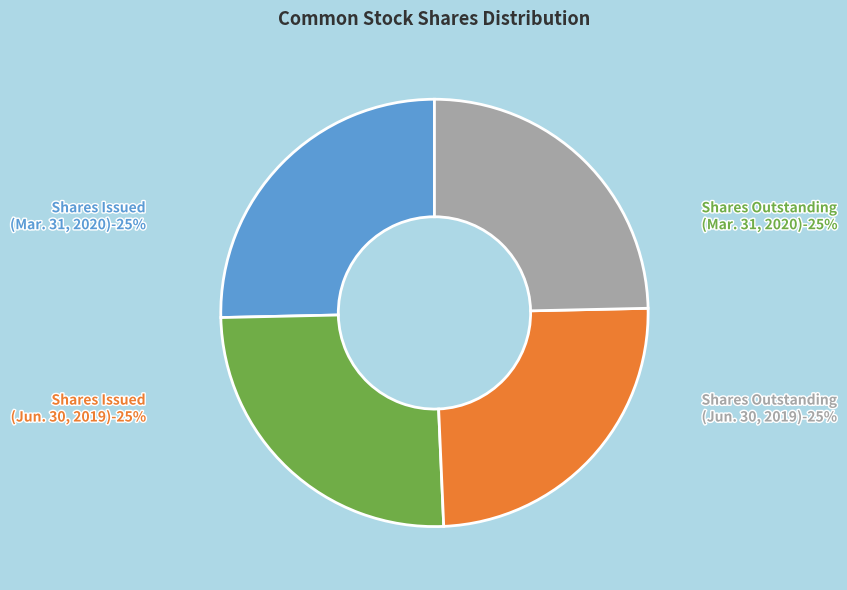

To the nearest percent, what percentage of the pie is Common stock, shares outstanding (Mar. 31, 2020)?

25%